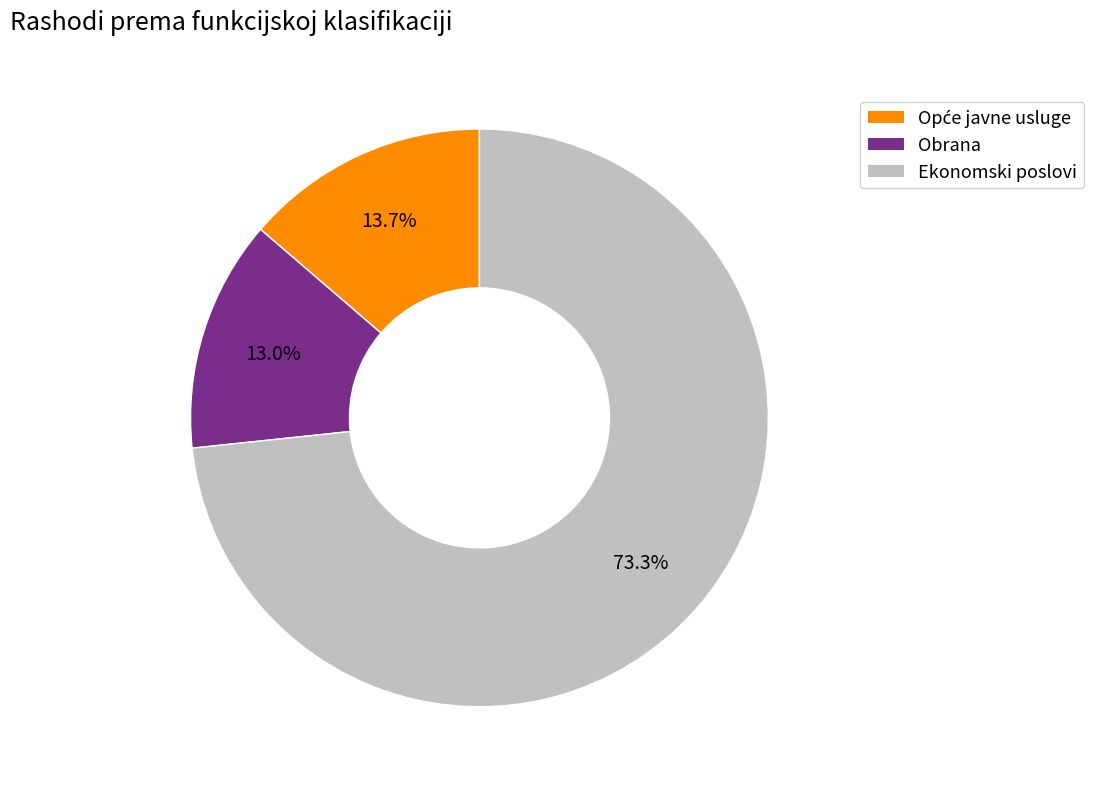

Do Obrana and Ekonomski poslovi together represent more than half of the pie?

Yes